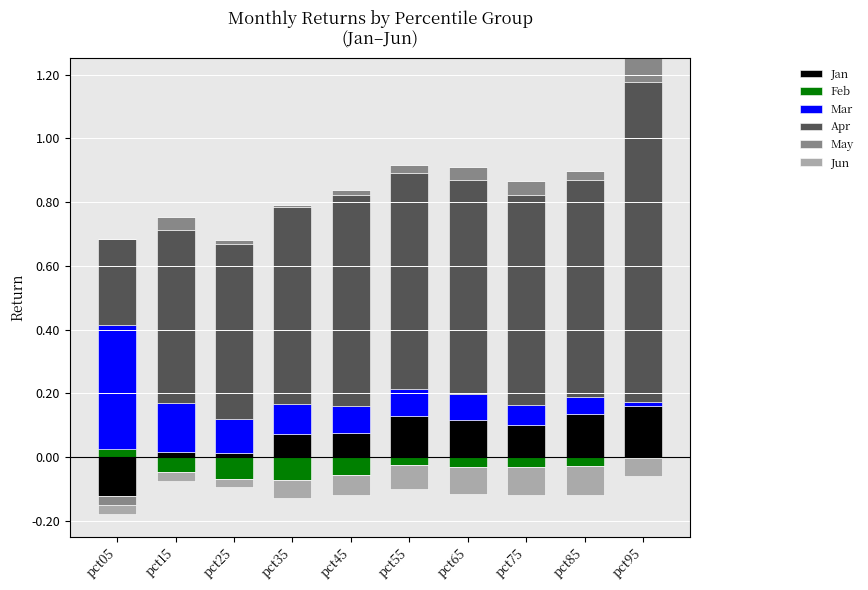

How many values in the May series exceed 0?

9